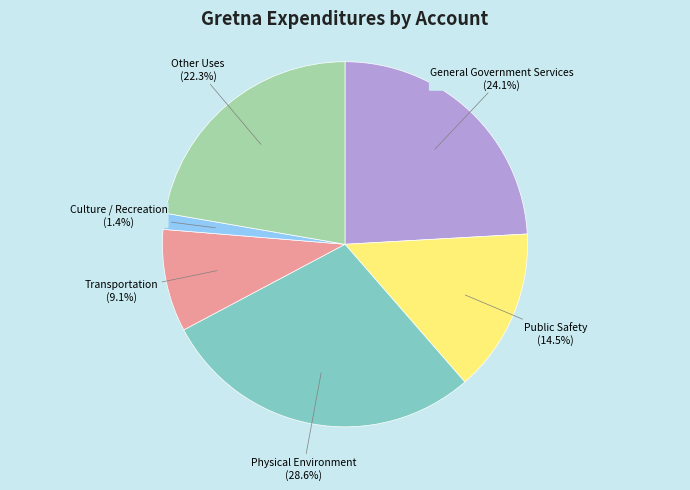

Does any single category account for the majority?

No